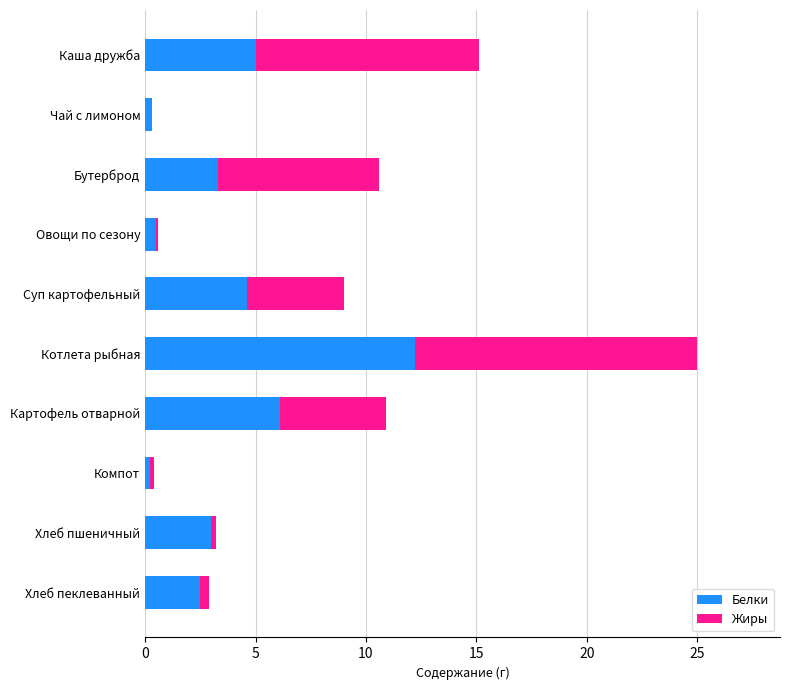

What is the total value across all series at Картофель отварной?

10.9